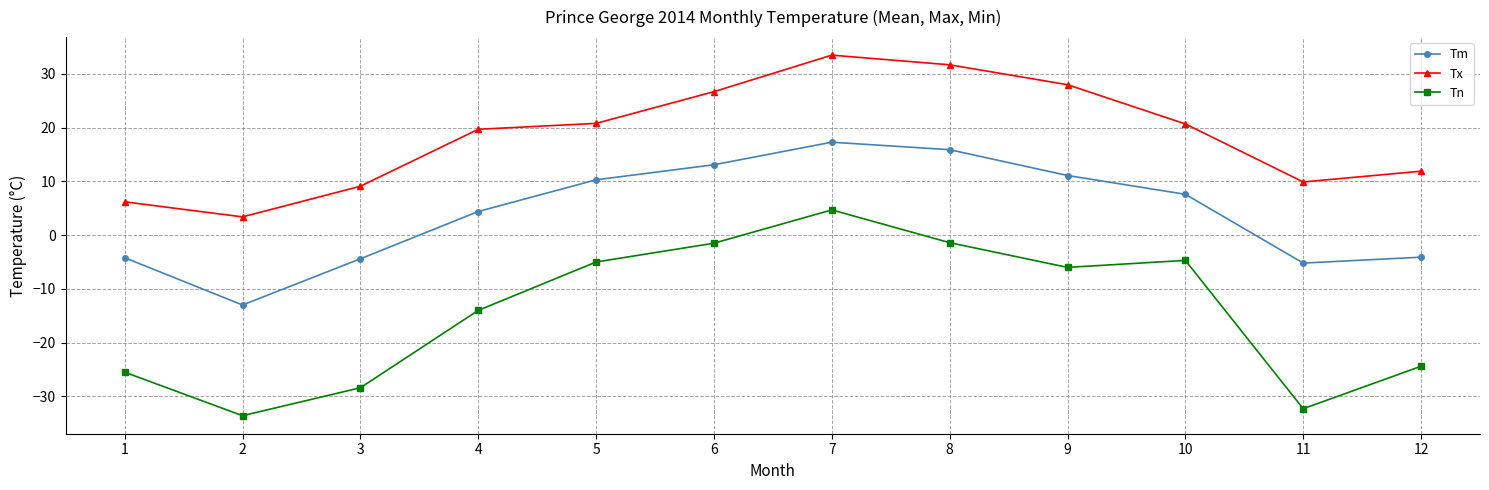

Is it true that Tm equals 11.1 at 9?

True